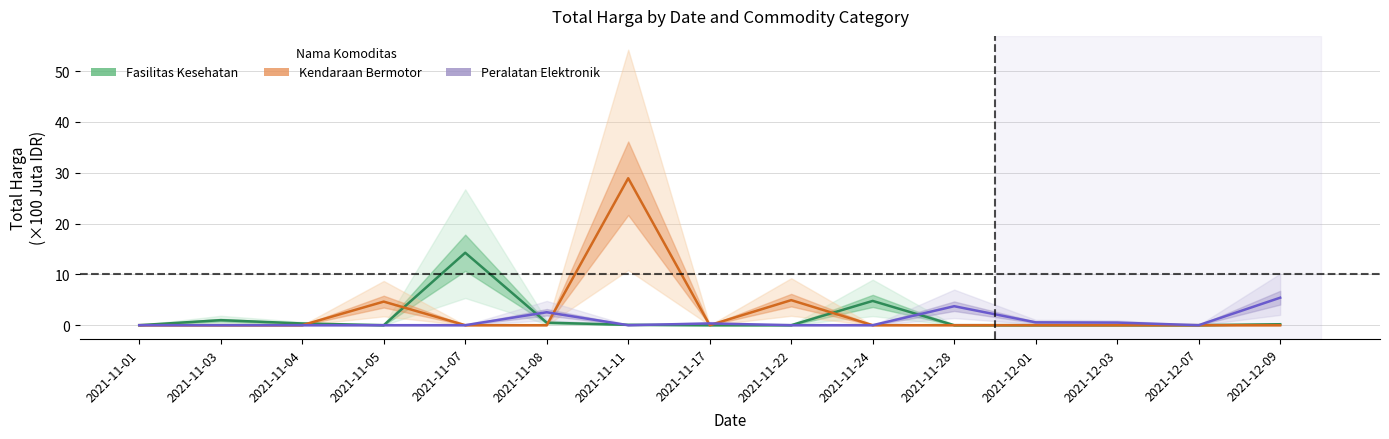

Is it true that Peralatan Elektronik equals 3.7 at 2021-11-28?

True